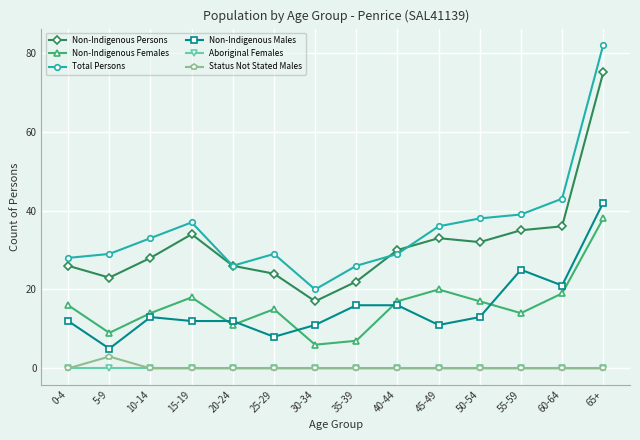

Which series has the widest spread of values?

Total Persons